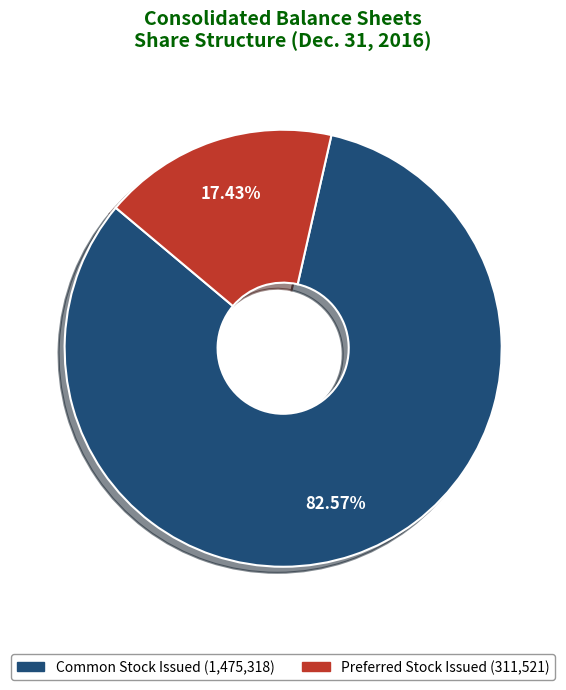

Is there any slice that represents more than half of the pie?

Yes